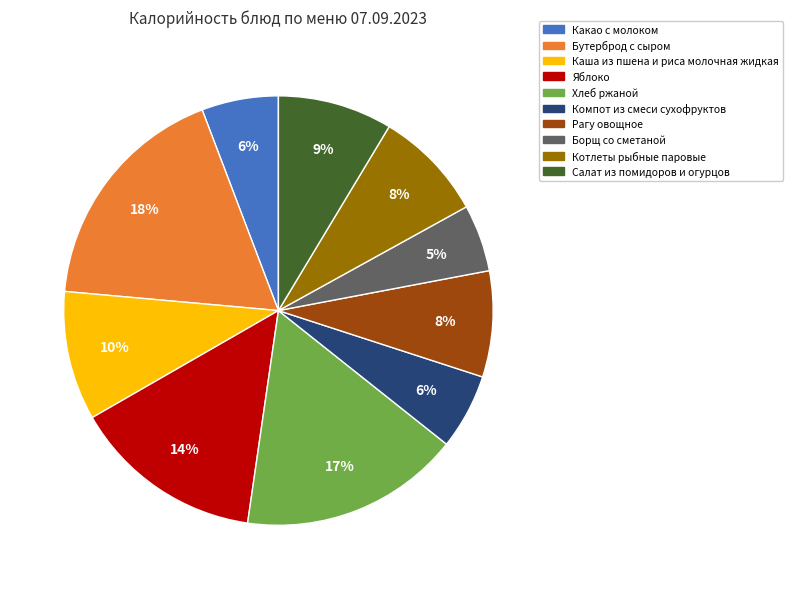

What is the smallest slice in the pie chart?

Борщ со сметаной